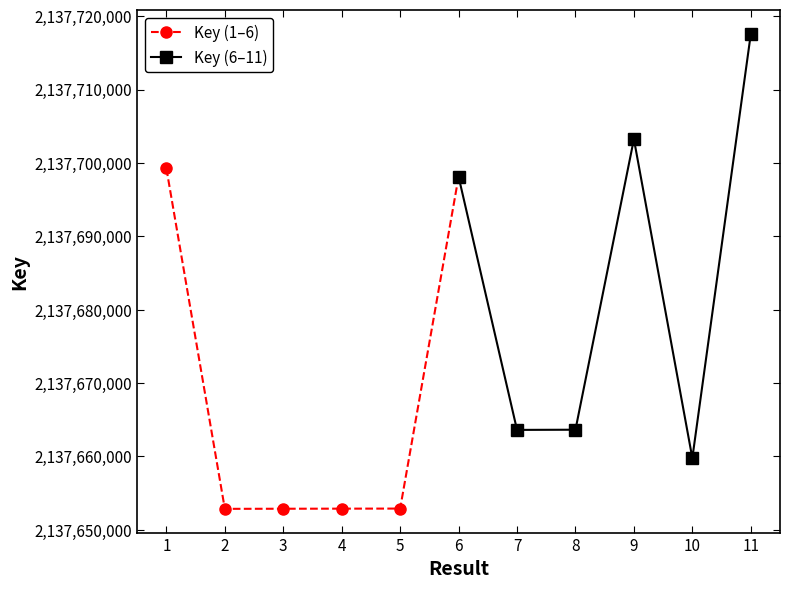

After their last crossing, which series has the higher values: Key (6–11) or Key (1–6)?

Key (6–11)